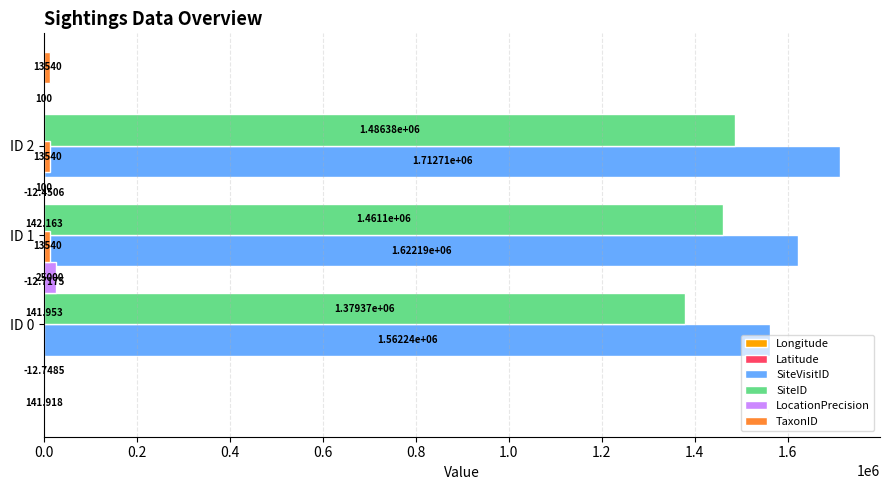

What is the sum of all SiteID values?

4326856.0